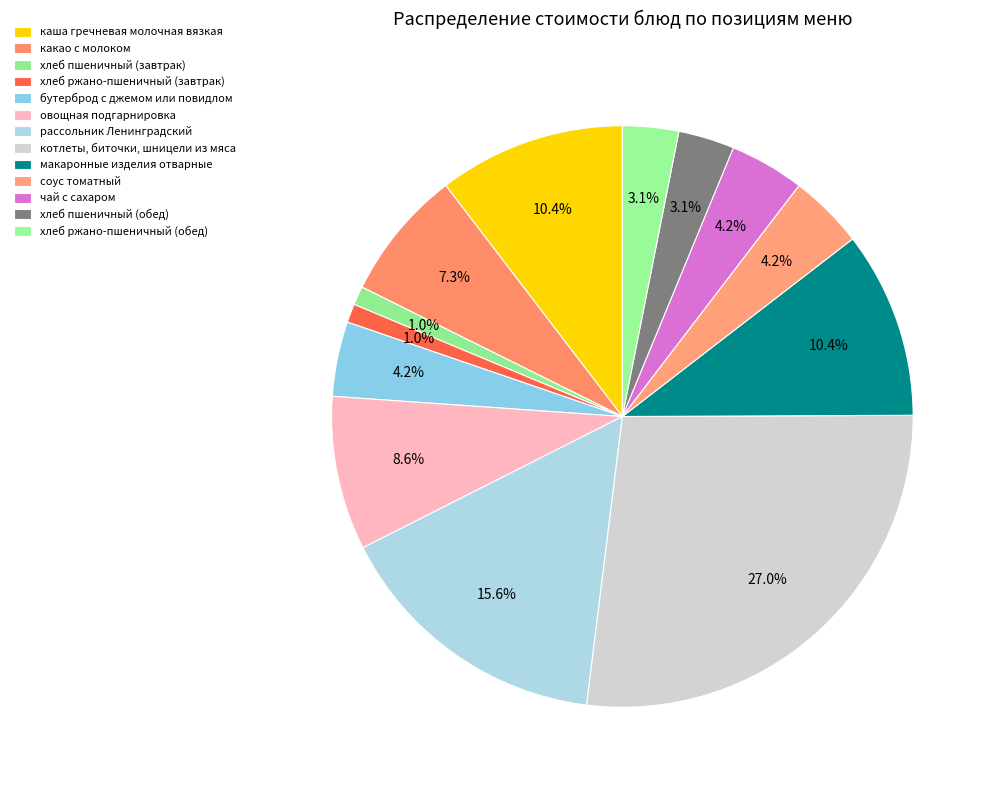

How many slices are in this pie chart?

13